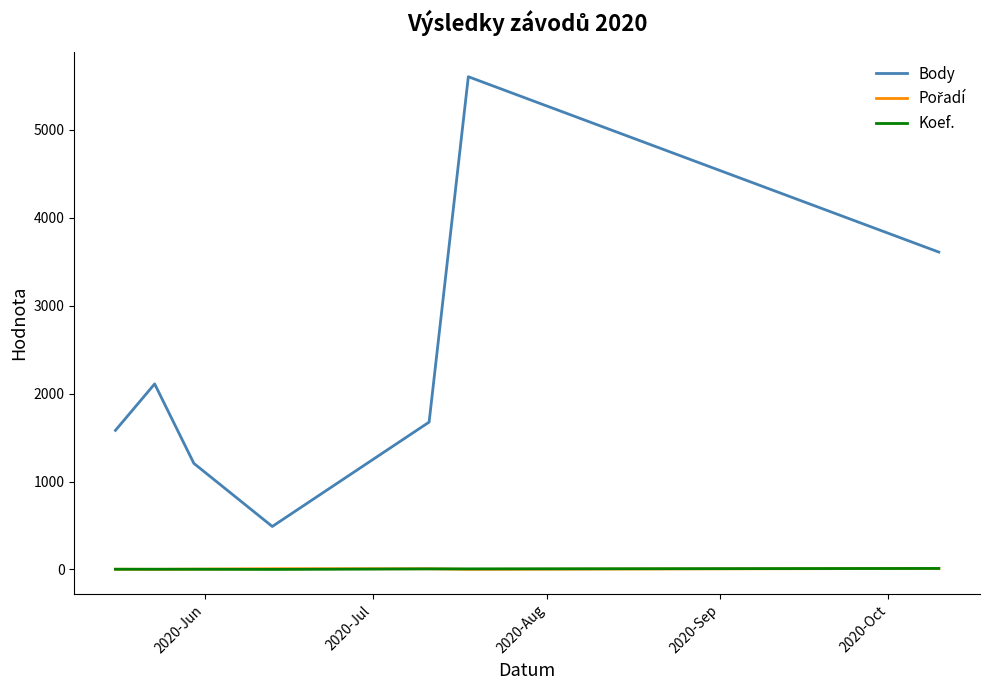

Which series has the largest range (max minus min)?

Body